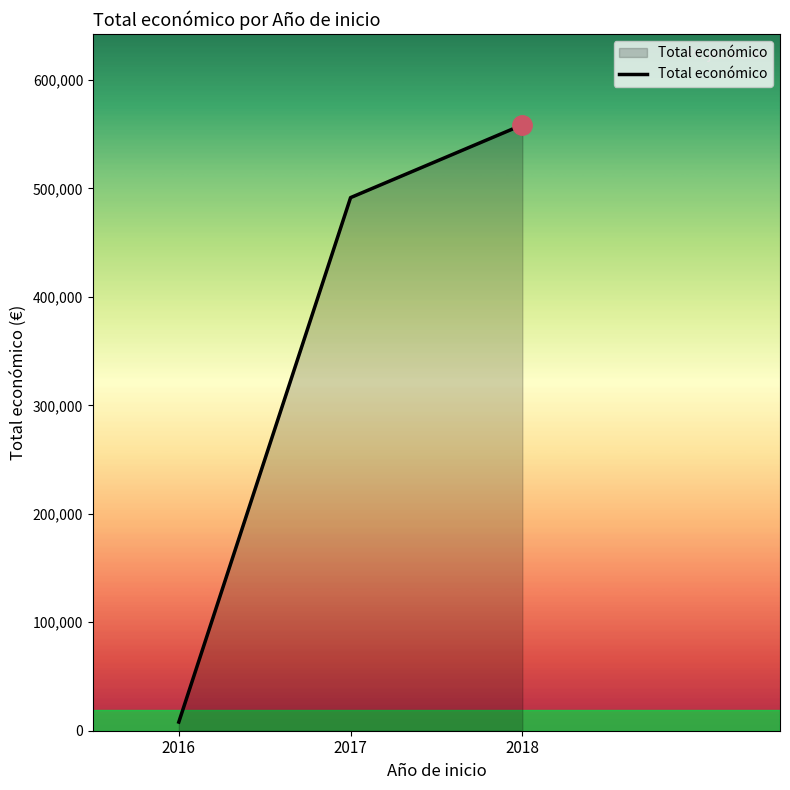

At which category does the chart reach its minimum across all series?

2016